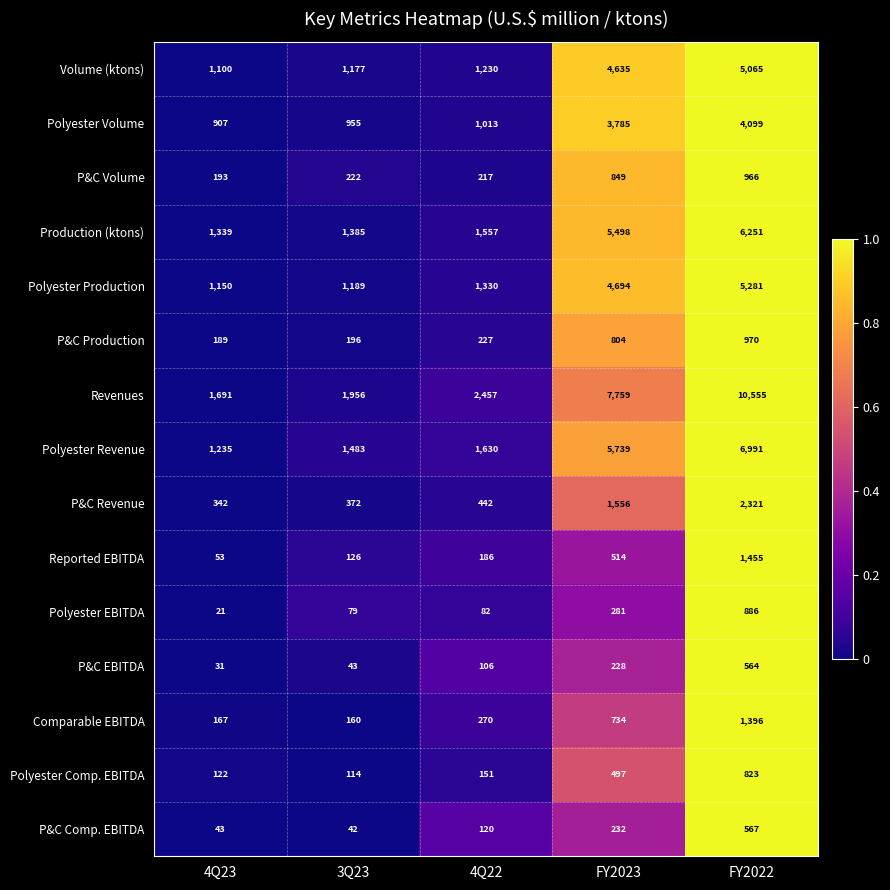

What is the difference between the P&C EBITDA values at FY2023 and 4Q22?

122